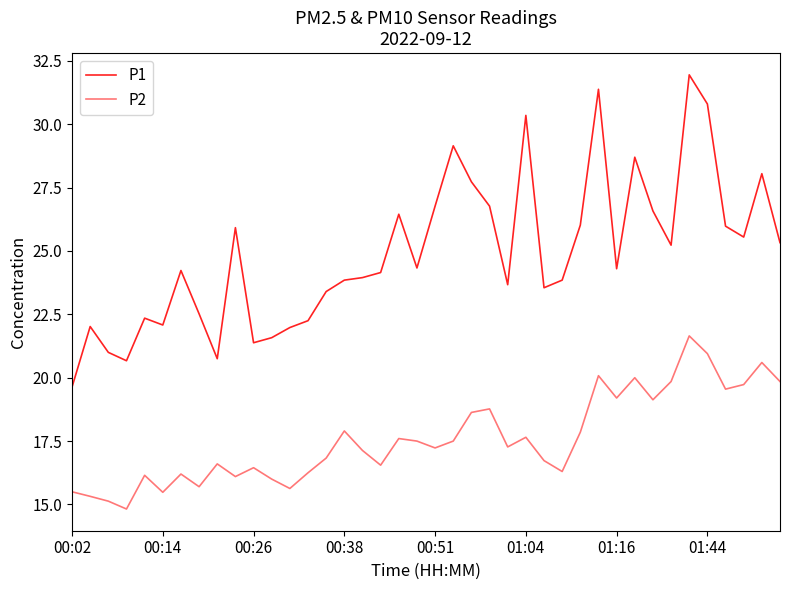

Which series has the largest total across all categories?

P1